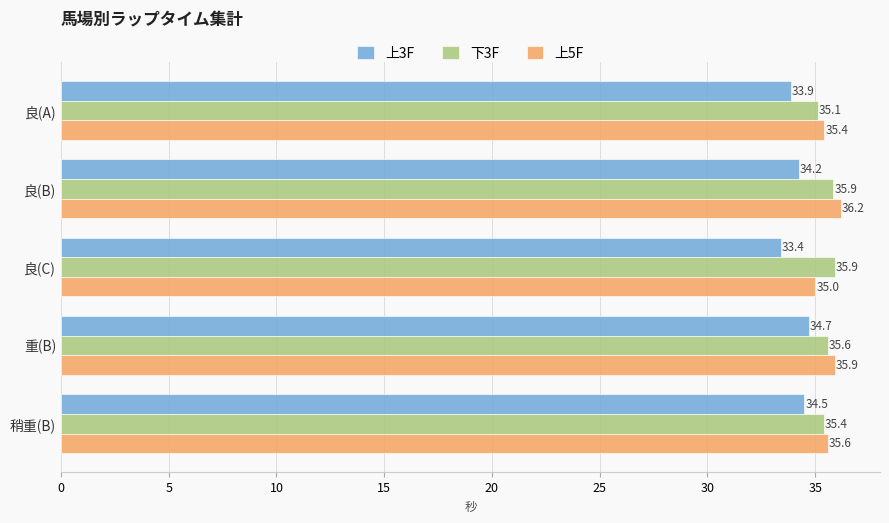

What are all the series names shown in the legend?

上3F, 下3F, 上5F